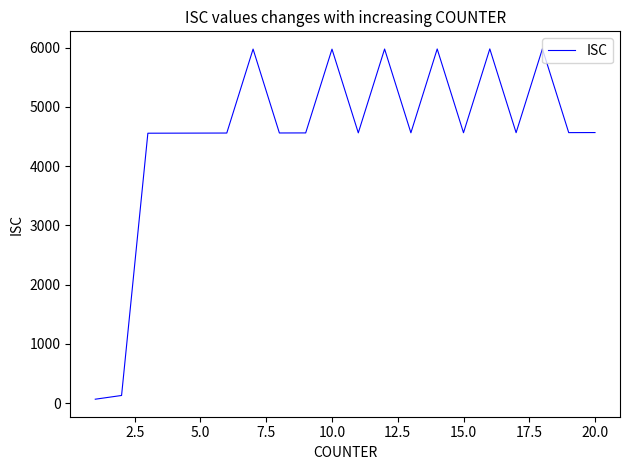

What is the difference between the maximum and minimum values?

5914